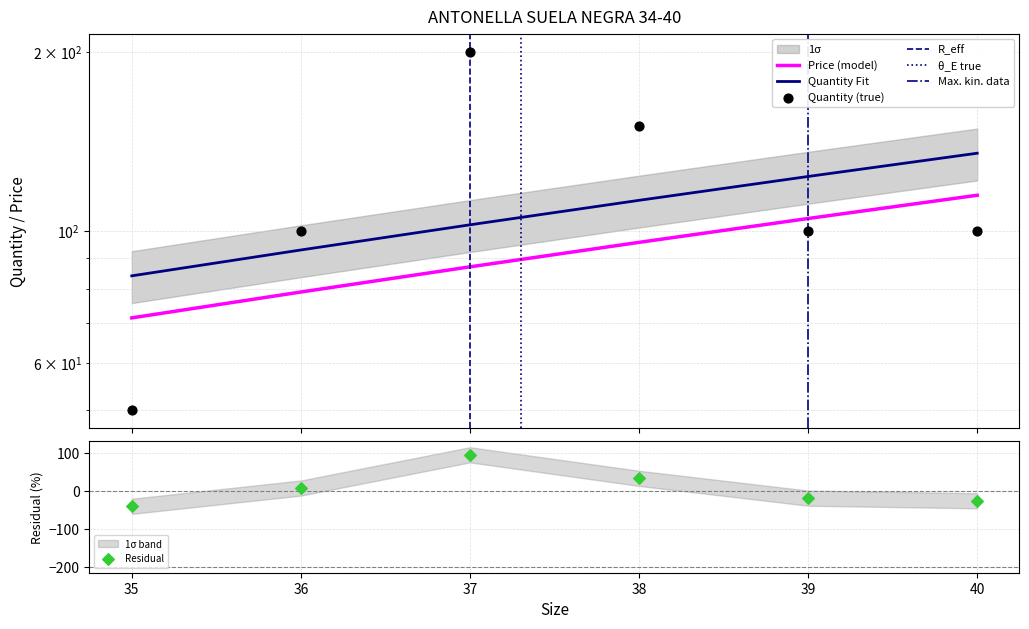

Which has a higher value, 39 or 40?

39